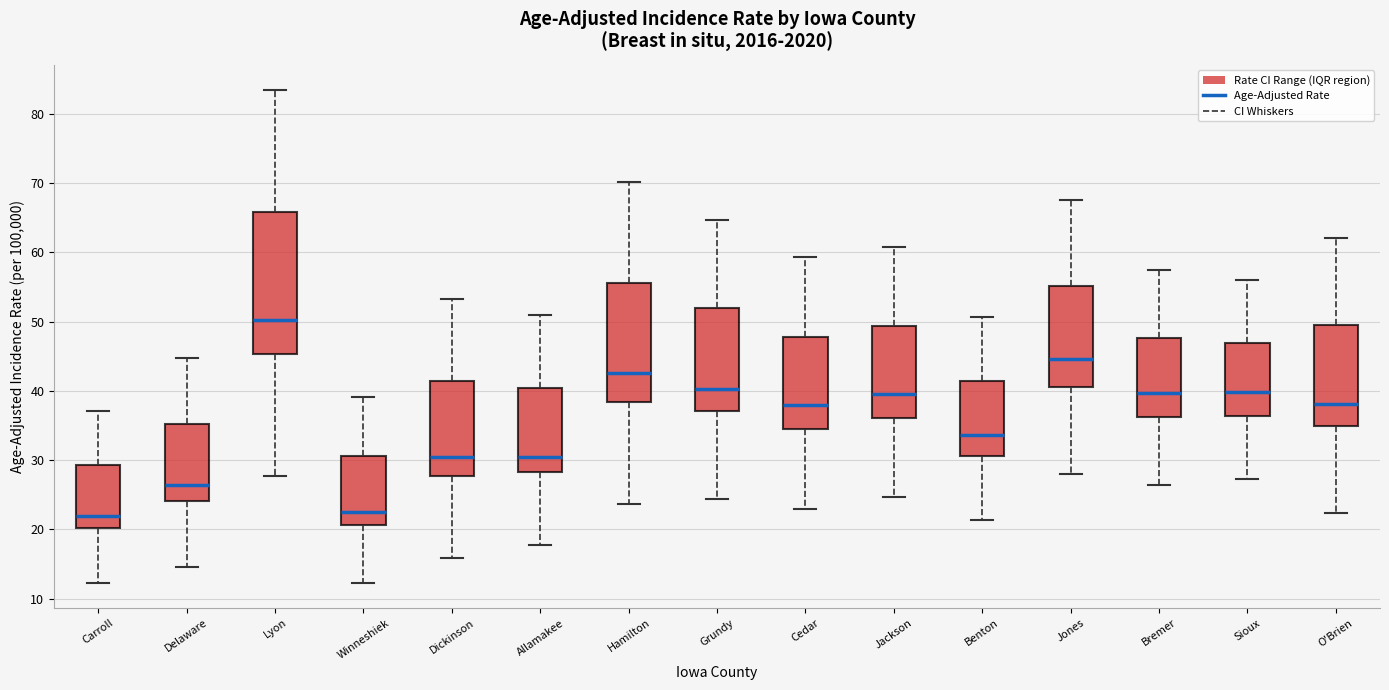

Reading left to right, read every box against the y-axis: the position of its median line, the range the box covers, and the ends of its whiskers. The values are not printed on the chart, so give them approximately, as read against the axis.

Carroll: median 22, box 20 to 29, whiskers 12 to 37
Delaware: median 26, box 24 to 35, whiskers 15 to 45
Lyon: median 50, box 45 to 66, whiskers 28 to 84
Winneshiek: median 23, box 21 to 31, whiskers 12 to 39
Dickinson: median 31, box 28 to 41, whiskers 16 to 53
Allamakee: median 30, box 28 to 40, whiskers 18 to 51
Hamilton: median 43, box 38 to 56, whiskers 24 to 70
Grundy: median 40, box 37 to 52, whiskers 24 to 65
Cedar: median 38, box 34 to 48, whiskers 23 to 59
Jackson: median 40, box 36 to 49, whiskers 25 to 61
Benton: median 34, box 31 to 41, whiskers 21 to 51
Jones: median 45, box 41 to 55, whiskers 28 to 68
Bremer: median 40, box 36 to 48, whiskers 26 to 58
Sioux: median 40, box 36 to 47, whiskers 27 to 56
O'Brien: median 38, box 35 to 50, whiskers 22 to 62